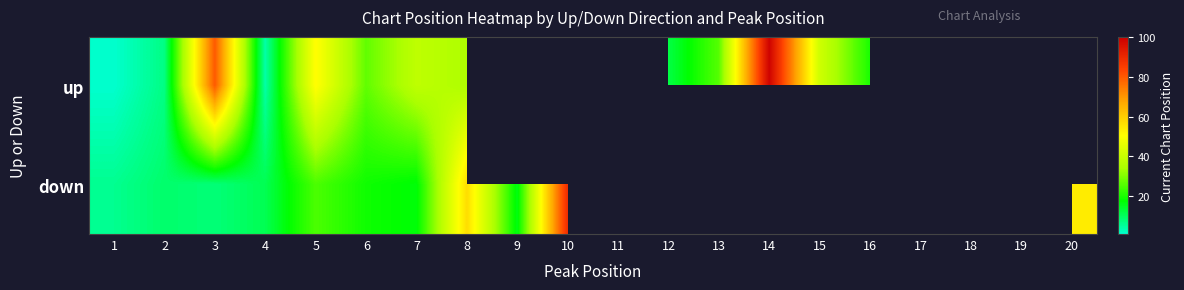

Count the number of categories in the chart.

20